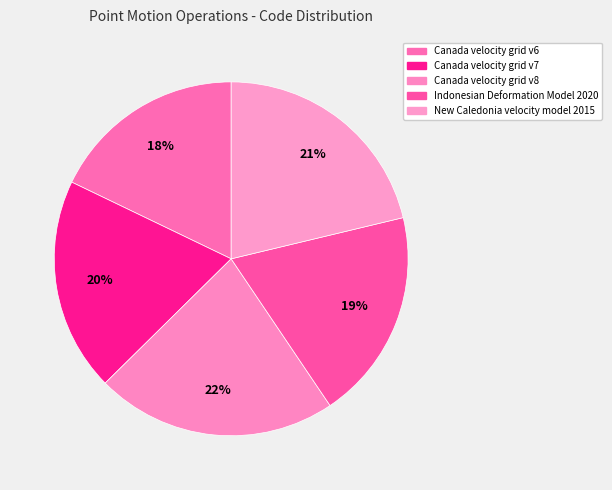

Which slice is the smallest?

Canada velocity grid v6